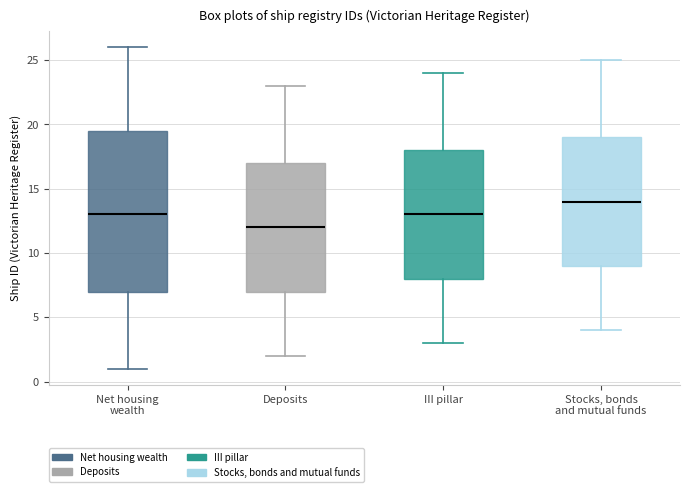

Reading left to right, transcribe this box plot: for each box, give where its median line is, the range the box spans, and where its two whiskers end, as read against the y-axis. The values are not printed on the chart, so give them approximately, as read against the axis.

Net housing wealth: median 13.0, box 7.0 to 19.5, whiskers 1.0 to 26.0
Deposits: median 12.0, box 7.0 to 17.0, whiskers 2.0 to 23.0
III pillar: median 13.0, box 8.0 to 18.0, whiskers 3.0 to 24.0
Stocks, bonds and mutual funds: median 14.0, box 9.0 to 19.0, whiskers 4.0 to 25.0